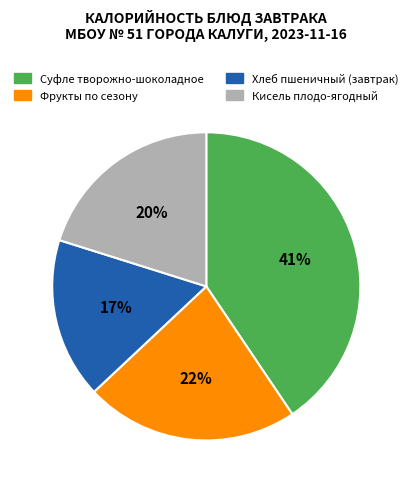

To the nearest percent, what percentage of the pie is Фрукты по сезону?

22%